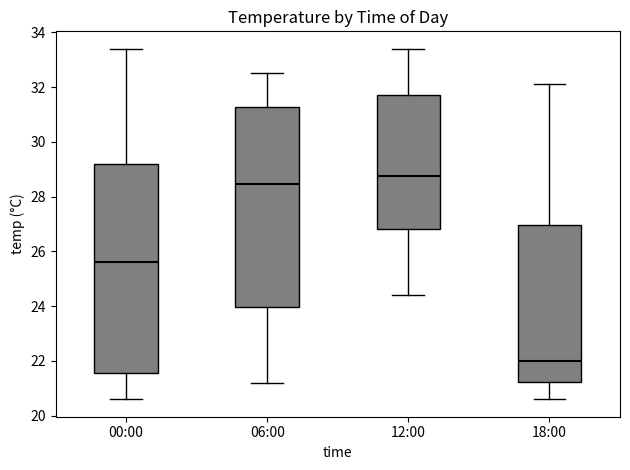

Reading left to right, transcribe this box plot: for each box, give where its median line is, the range the box spans, and where its two whiskers end, as read against the y-axis. The values are not printed on the chart, so give them approximately, as read against the axis.

00:00: median 25.6, box 21.6 to 29.2, whiskers 20.6 to 33.4
06:00: median 28.4, box 24.0 to 31.2, whiskers 21.2 to 32.6
12:00: median 28.8, box 26.8 to 31.8, whiskers 24.4 to 33.4
18:00: median 22.0, box 21.2 to 27.0, whiskers 20.6 to 32.2